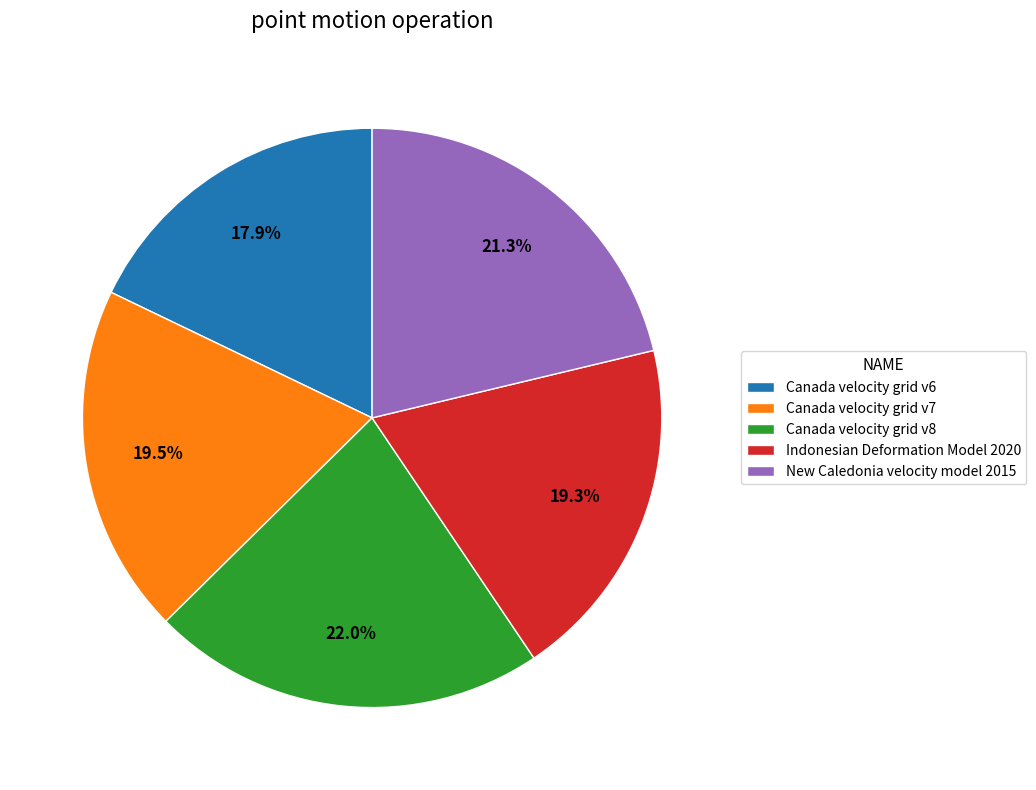

What percentage is the New Caledonia velocity model 2015 slice, to the nearest percent?

21%